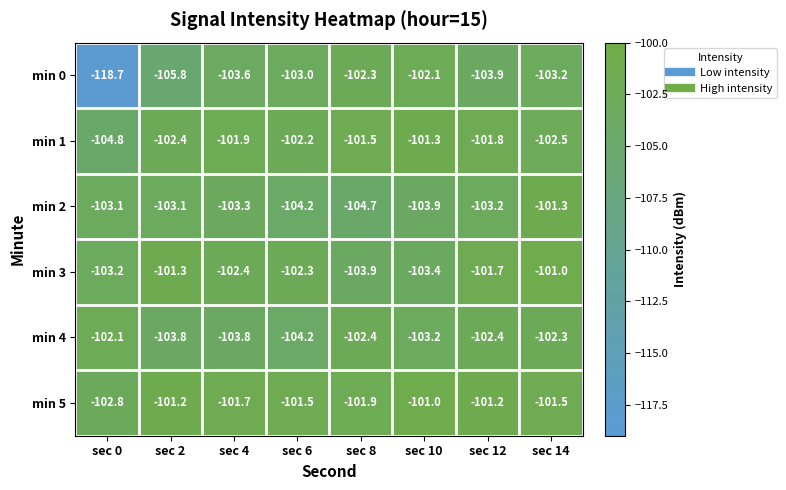

Between sec 4 and sec 14, which series saw the biggest shift?

min 2